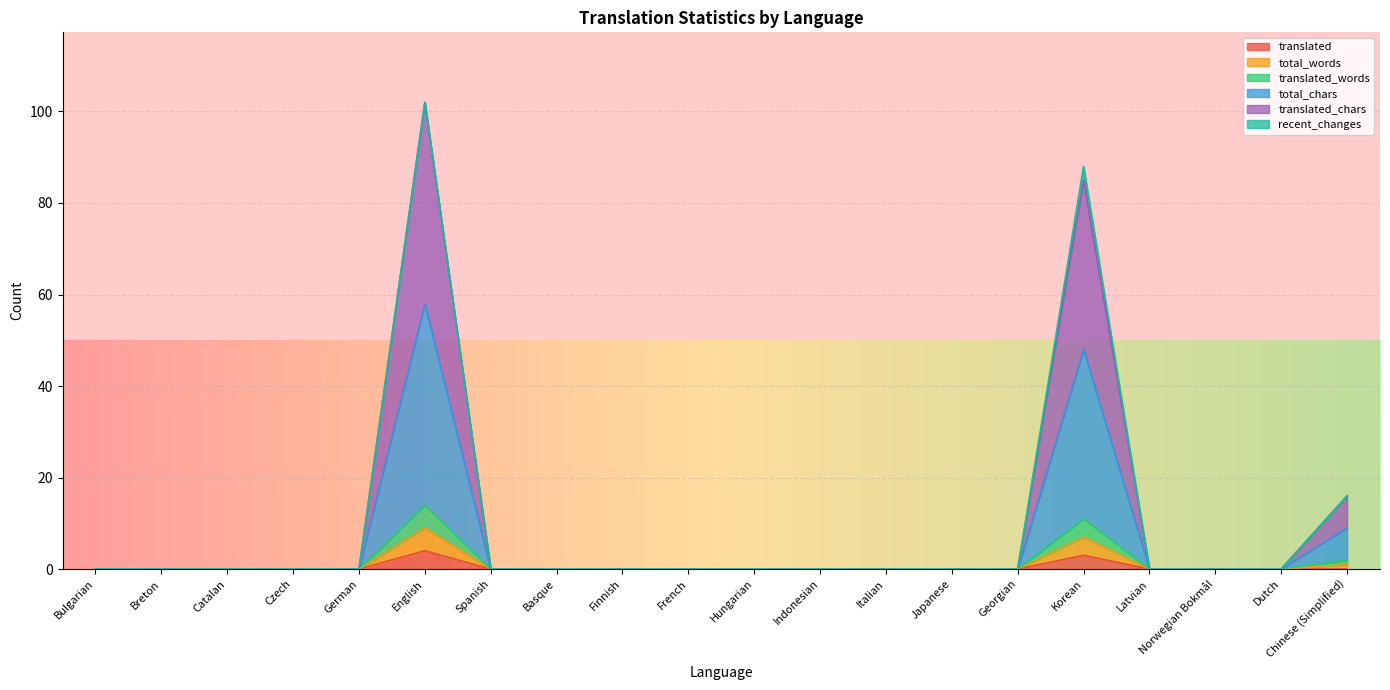

What is the label of the 8th point from the left?

Basque